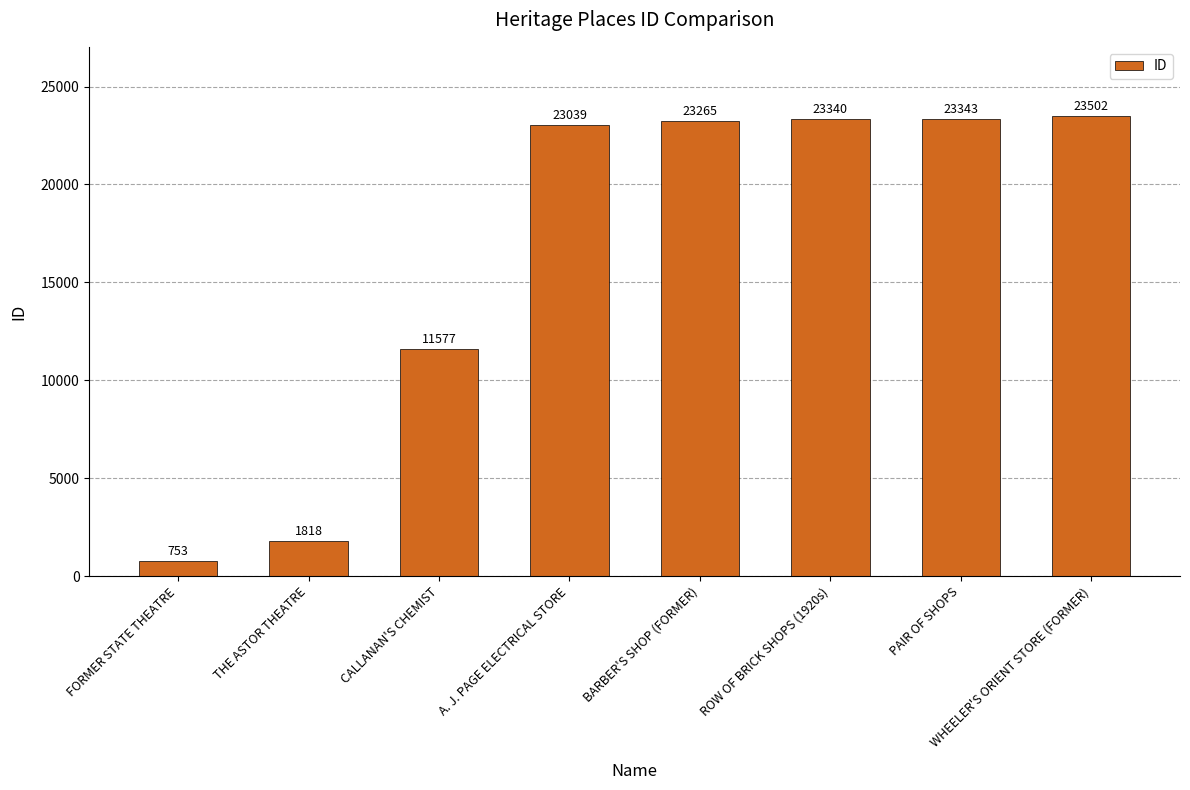

What is the minimum value shown in the chart?

753